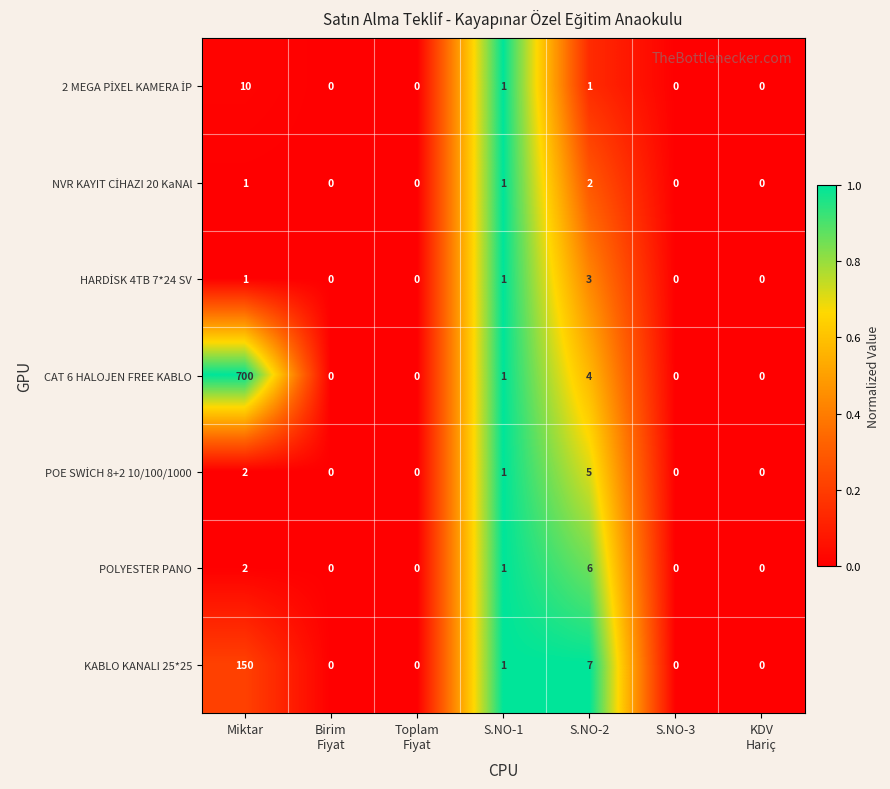

Which series has the largest range (max minus min)?

CAT 6 HALOJEN FREE KABLO